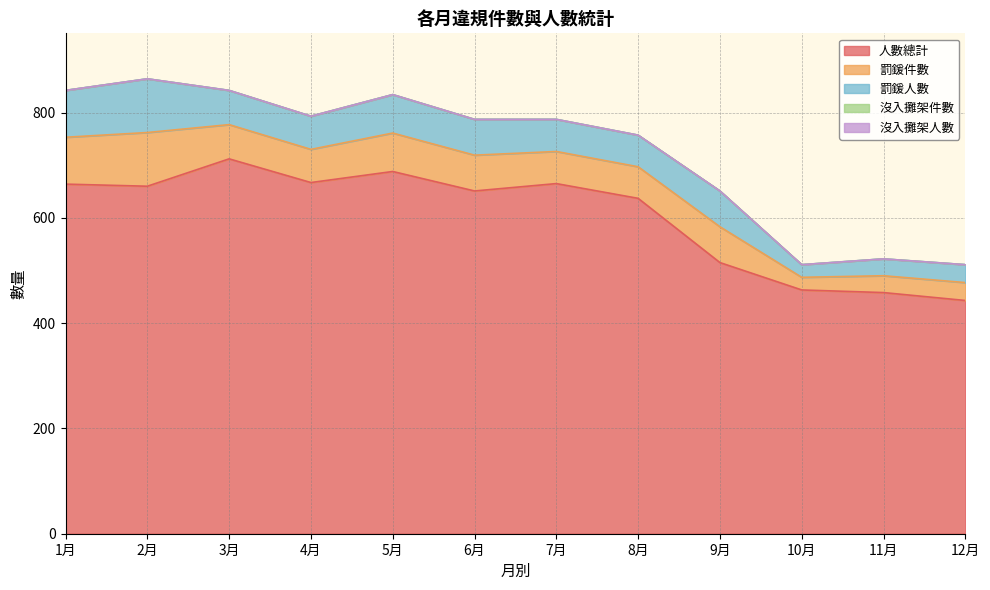

Reading right to left, what are all the values shown in this chart?

人數總計: 12月=443	11月=458	10月=463	9月=515	8月=637	7月=665	6月=651	5月=688	4月=667	3月=712	2月=660	1月=664
罰鍰件數: 12月=34	11月=32	10月=24	9月=68	8月=60	7月=61	6月=68	5月=73	4月=63	3月=65	2月=102	1月=89
罰鍰人數: 12月=34	11月=32	10月=24	9月=68	8月=60	7月=61	6月=68	5月=73	4月=63	3月=65	2月=102	1月=89
沒入攤架件數: 12月=0	11月=0	10月=0	9月=0	8月=0	7月=0	6月=0	5月=0	4月=0	3月=0	2月=0	1月=0
沒入攤架人數: 12月=0	11月=0	10月=0	9月=0	8月=0	7月=0	6月=0	5月=0	4月=0	3月=0	2月=0	1月=0